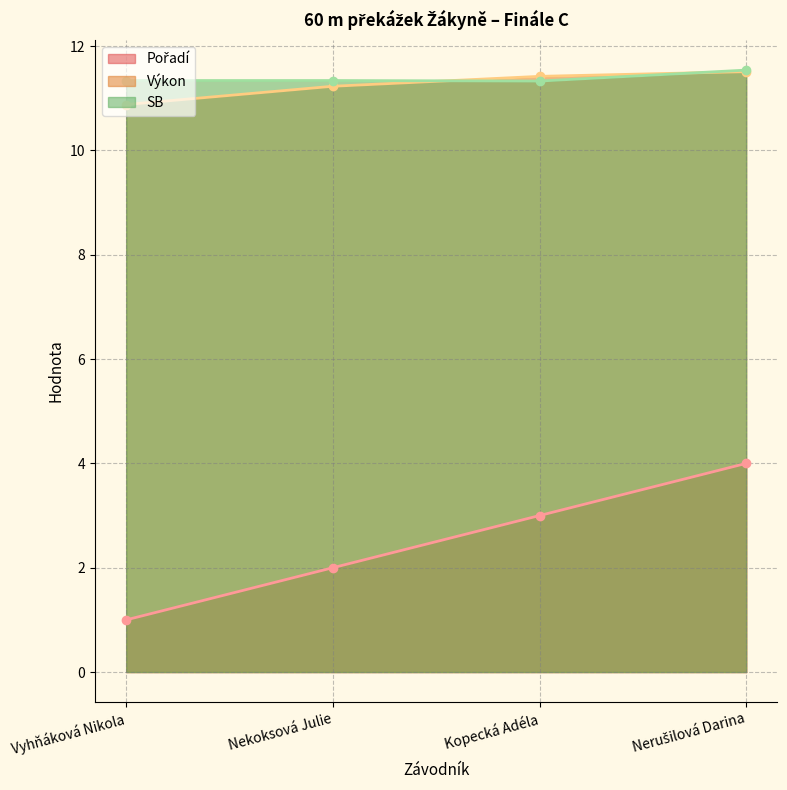

The Pořadí (line) series shows 1.6 at Vyhňáková Nikola. True or false?

False